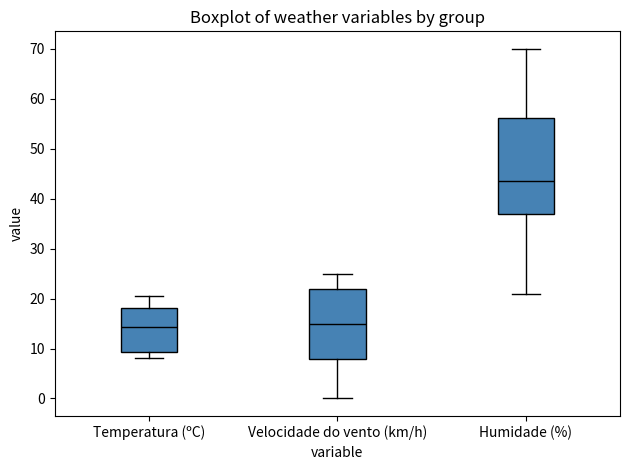

Where does the median line of the box for Humidade (%) sit on the y-axis? The values are not printed on the chart, so give them approximately, as read against the axis.

44